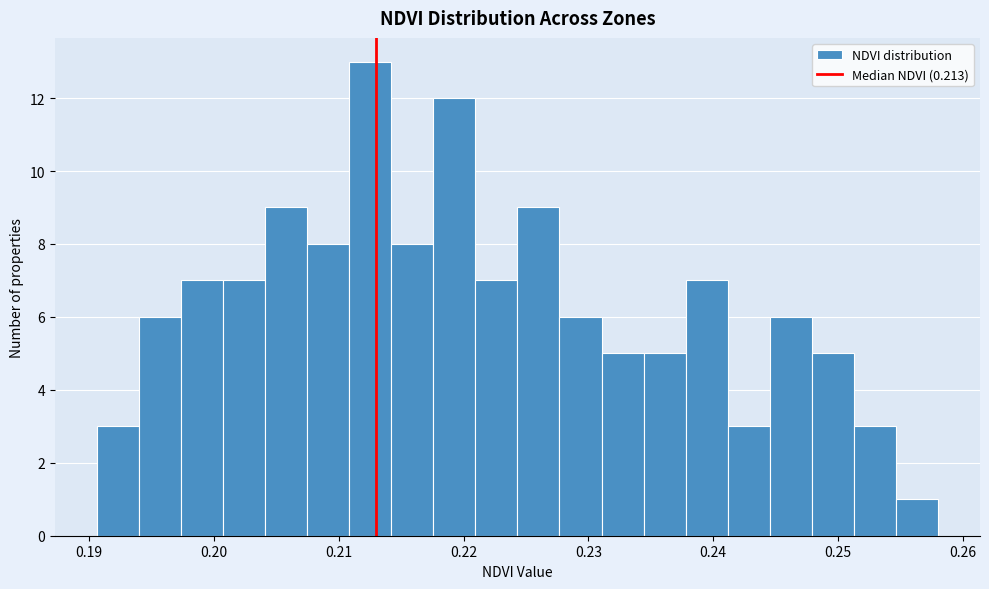

Around what value on the x-axis is the tallest bar? Give the approximate position of its centre, as read against the axis.

0.213